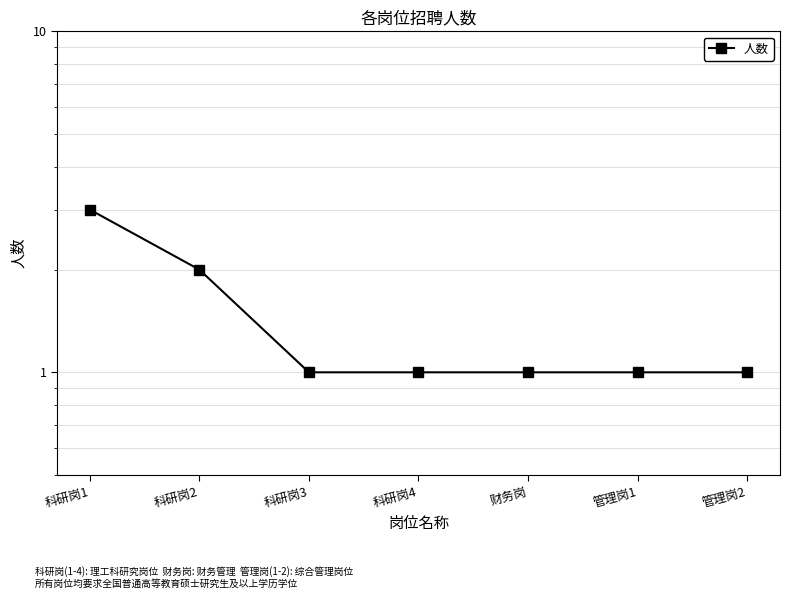

How many values exceed 1?

2